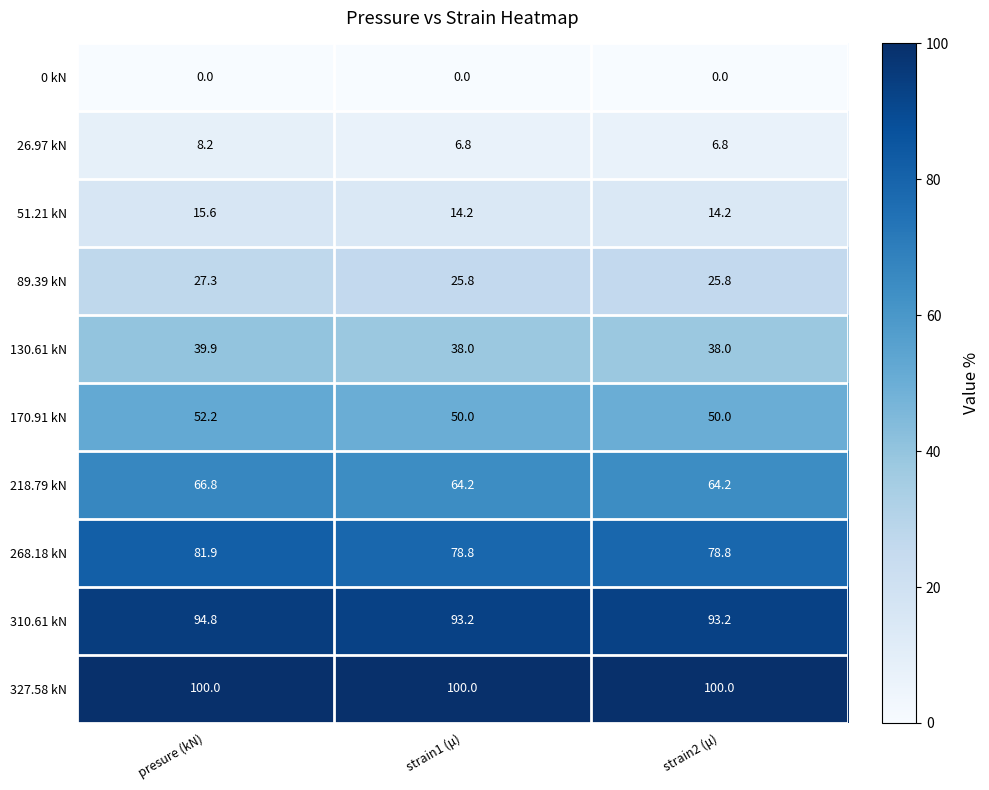

How many distinct data groups are displayed?

10